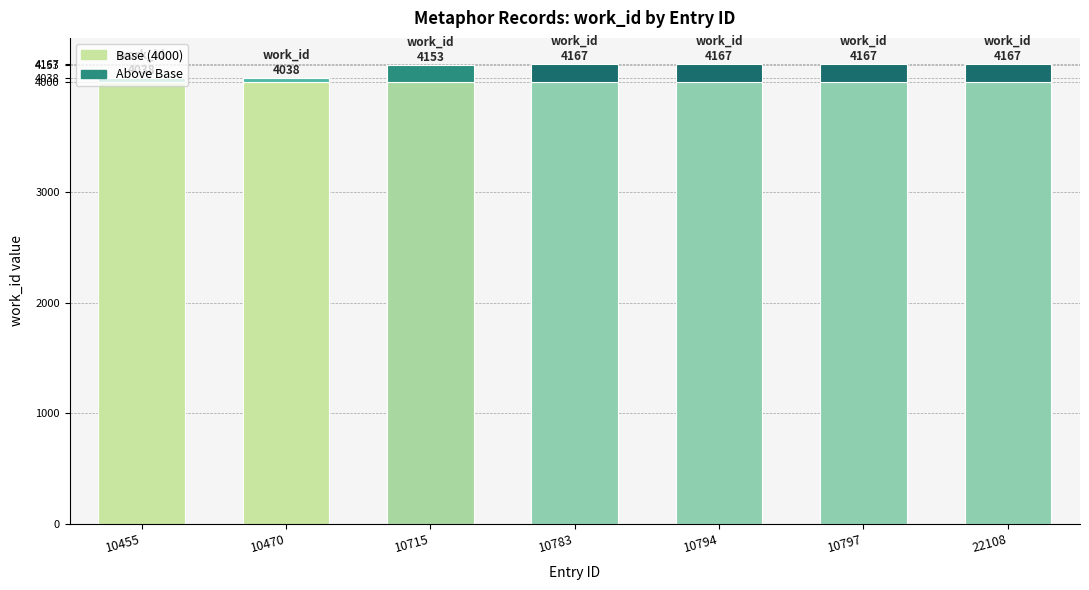

The value of Base (4000) at 22108 is 7175. True or false?

False